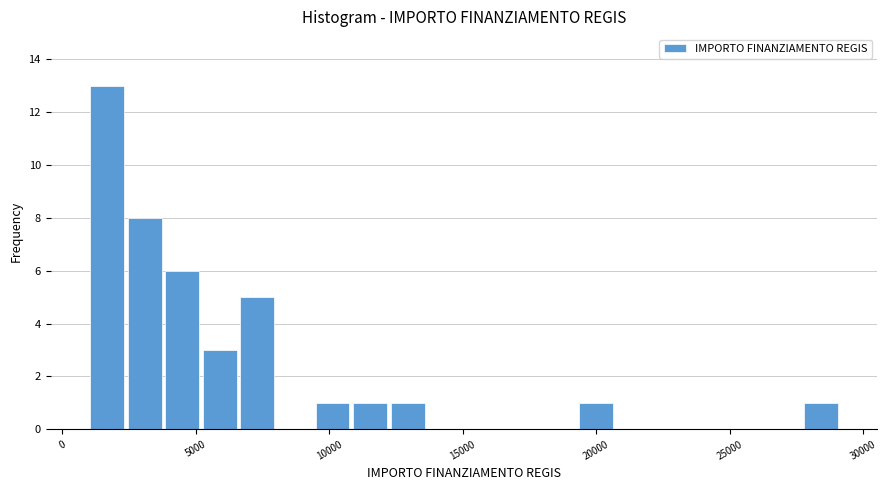

Around what value on the x-axis is the tallest bar? Give the approximate position of its centre, as read against the axis.

1500